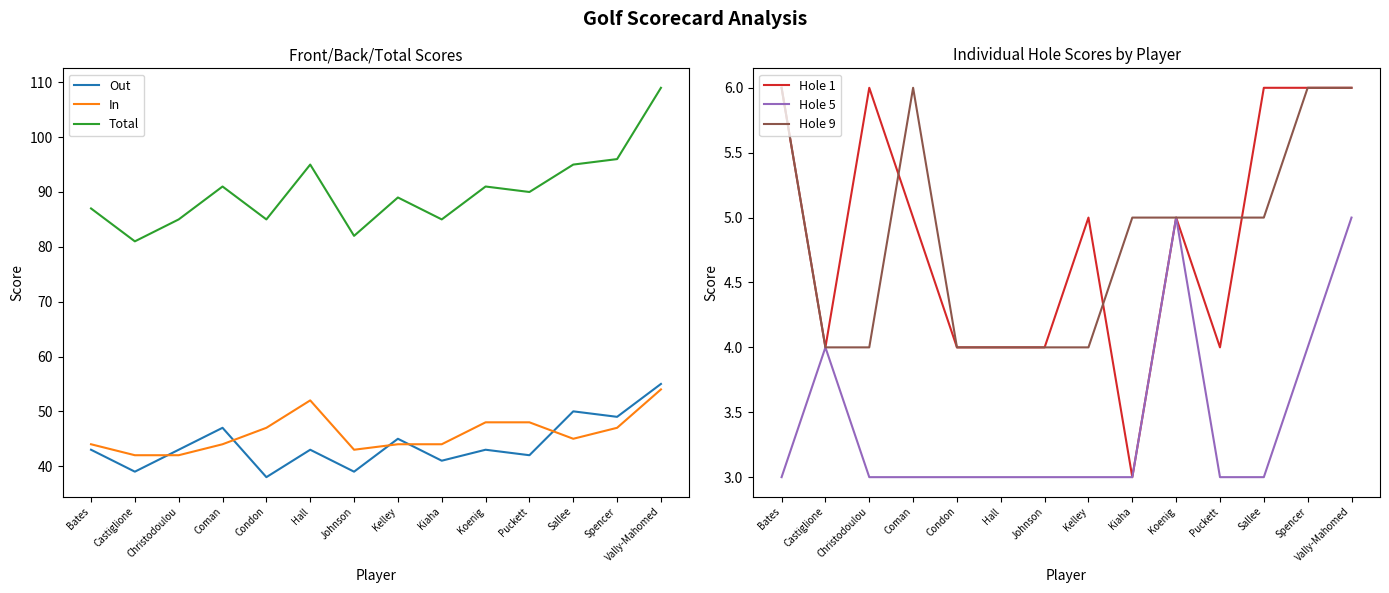

Reading left to right, extract all data points from this chart.

Out: Bates=43	Castiglione=39	Christodoulou=43	Coman=47	Condon=38	Hall=43	Johnson=39	Kelley=45	Kiaha=41	Koenig=43	Puckett=42	Sallee=50	Spencer=49	Vally-Mahomed=55
In: Bates=44	Castiglione=42	Christodoulou=42	Coman=44	Condon=47	Hall=52	Johnson=43	Kelley=44	Kiaha=44	Koenig=48	Puckett=48	Sallee=45	Spencer=47	Vally-Mahomed=54
Total: Bates=87	Castiglione=81	Christodoulou=85	Coman=91	Condon=85	Hall=95	Johnson=82	Kelley=89	Kiaha=85	Koenig=91	Puckett=90	Sallee=95	Spencer=96	Vally-Mahomed=109
Hole 1: Bates=6	Castiglione=4	Christodoulou=6	Coman=5	Condon=4	Hall=4	Johnson=4	Kelley=5	Kiaha=3	Koenig=5	Puckett=4	Sallee=6	Spencer=6	Vally-Mahomed=6
Hole 5: Bates=3	Castiglione=4	Christodoulou=3	Coman=3	Condon=3	Hall=3	Johnson=3	Kelley=3	Kiaha=3	Koenig=5	Puckett=3	Sallee=3	Spencer=4	Vally-Mahomed=5
Hole 9: Bates=6	Castiglione=4	Christodoulou=4	Coman=6	Condon=4	Hall=4	Johnson=4	Kelley=4	Kiaha=5	Koenig=5	Puckett=5	Sallee=5	Spencer=6	Vally-Mahomed=6